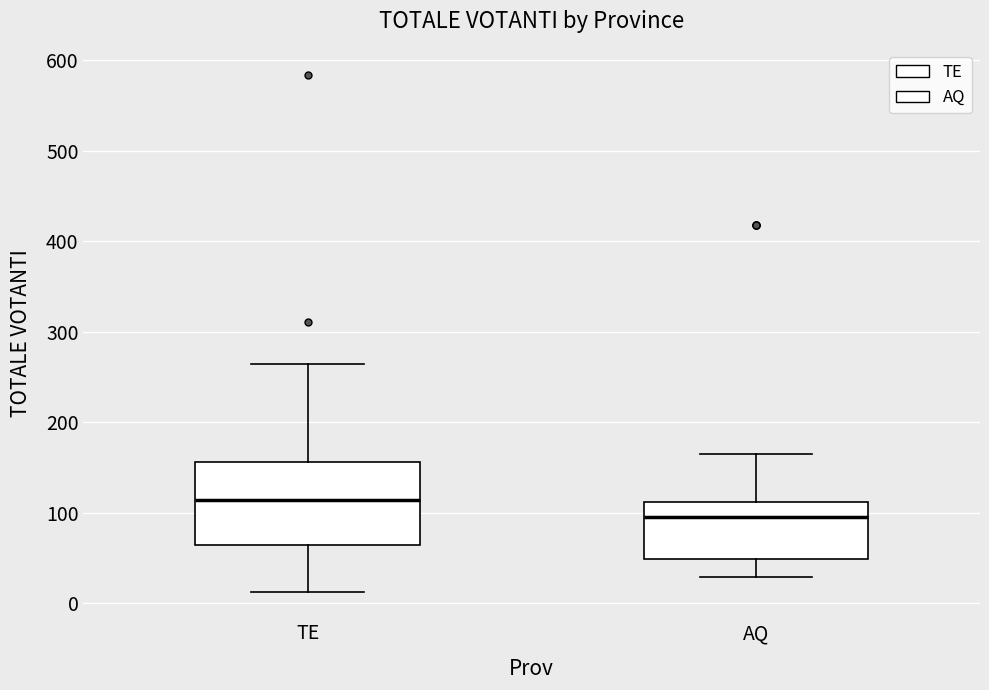

Where is the upper edge of the box for TE on the y-axis? The values are not printed on the chart, so give them approximately, as read against the axis.

160